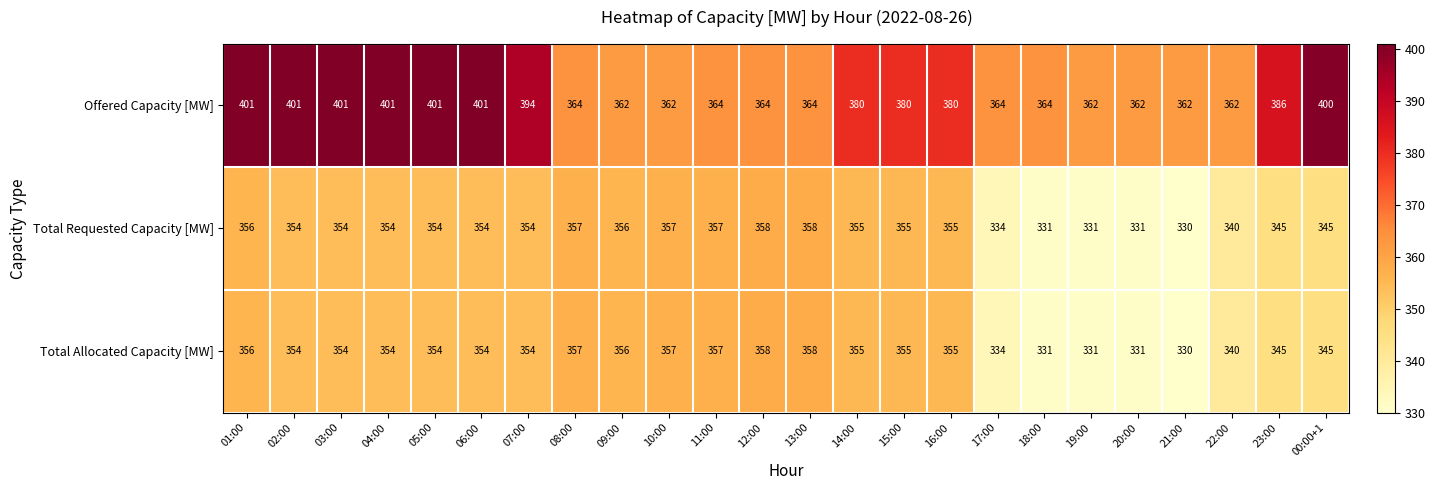

True or false: Offered Capacity [MW] has a value of 500 at 14:00.

False